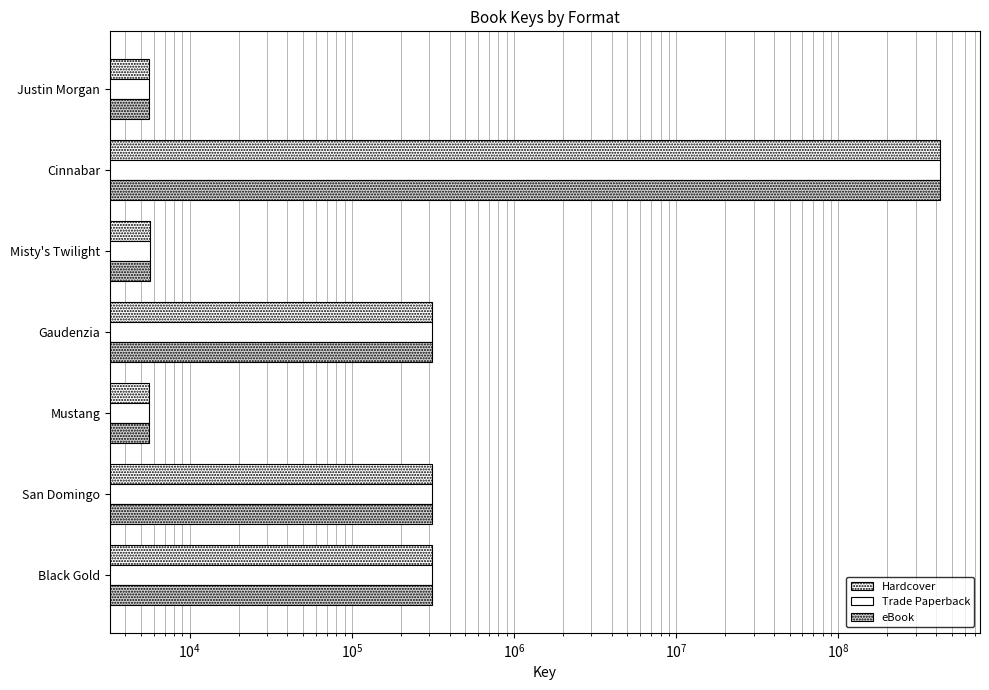

Which series has the largest range (max minus min)?

Hardcover